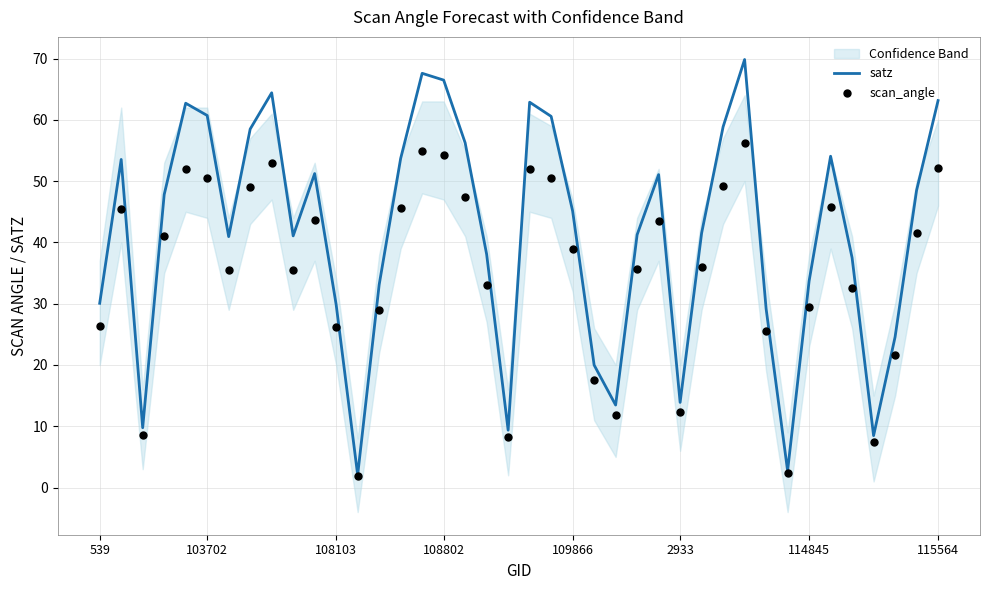

What are all the series names shown in the legend?

satz, scan_angle